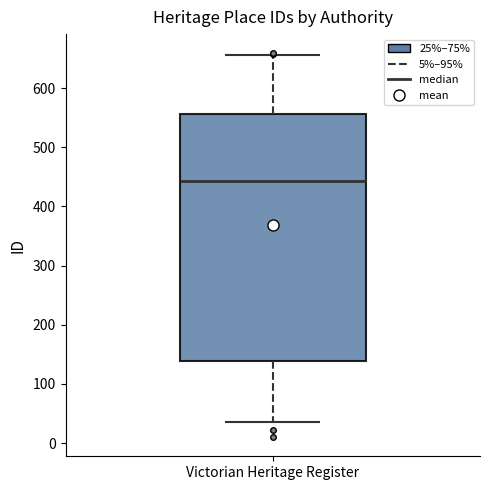

Transcribe this box plot: give where the median line is, the range the box spans, and where the two whiskers end, as read against the y-axis. The values are not printed on the chart, so give them approximately, as read against the axis.

median 440, box 140 to 560, whiskers 40 to 660